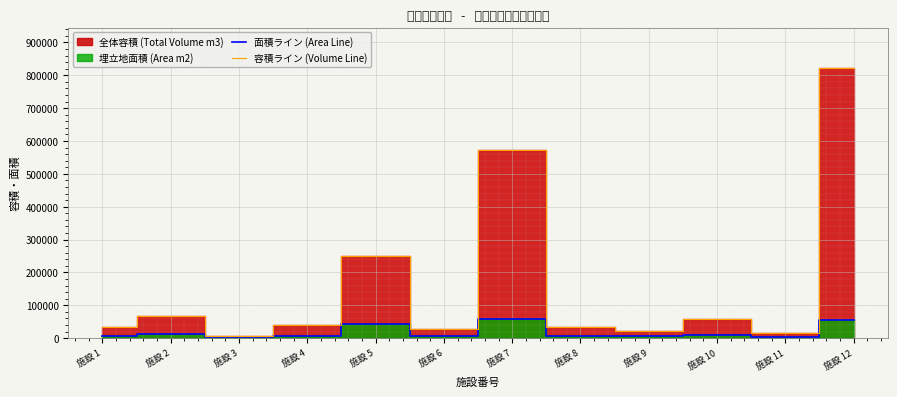

Between 施設 10 and 施設 11, which is larger?

施設 10